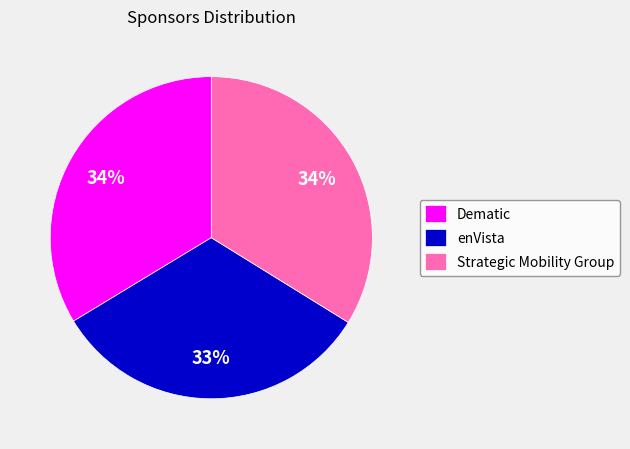

To the nearest percent, what percentage of the pie is Strategic Mobility Group?

34%